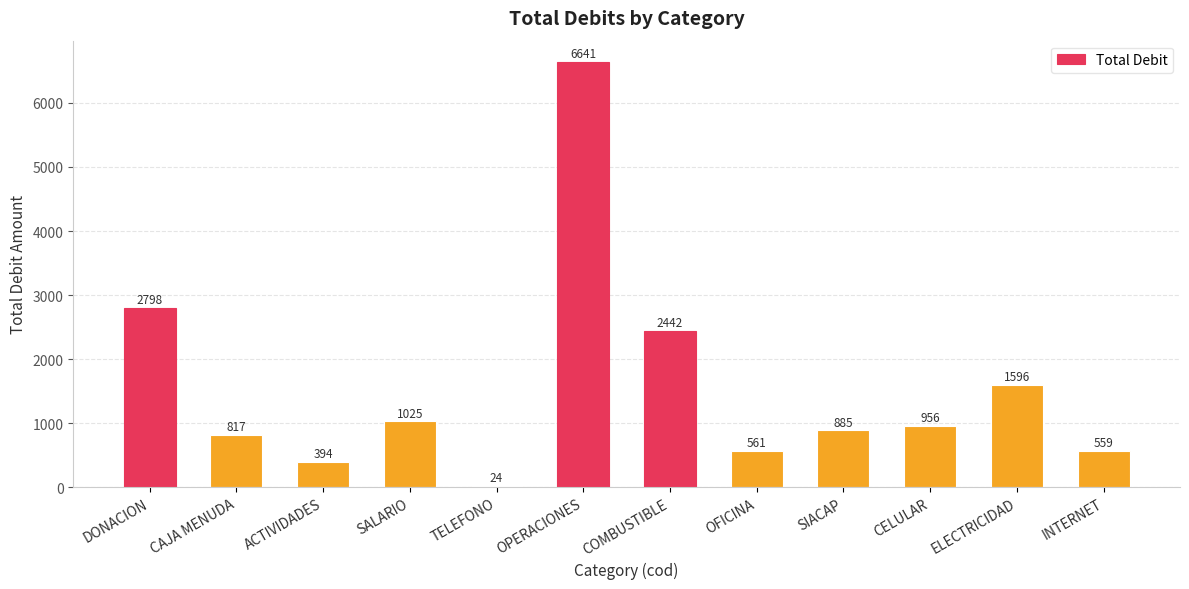

What is the greatest value displayed?

6641.4